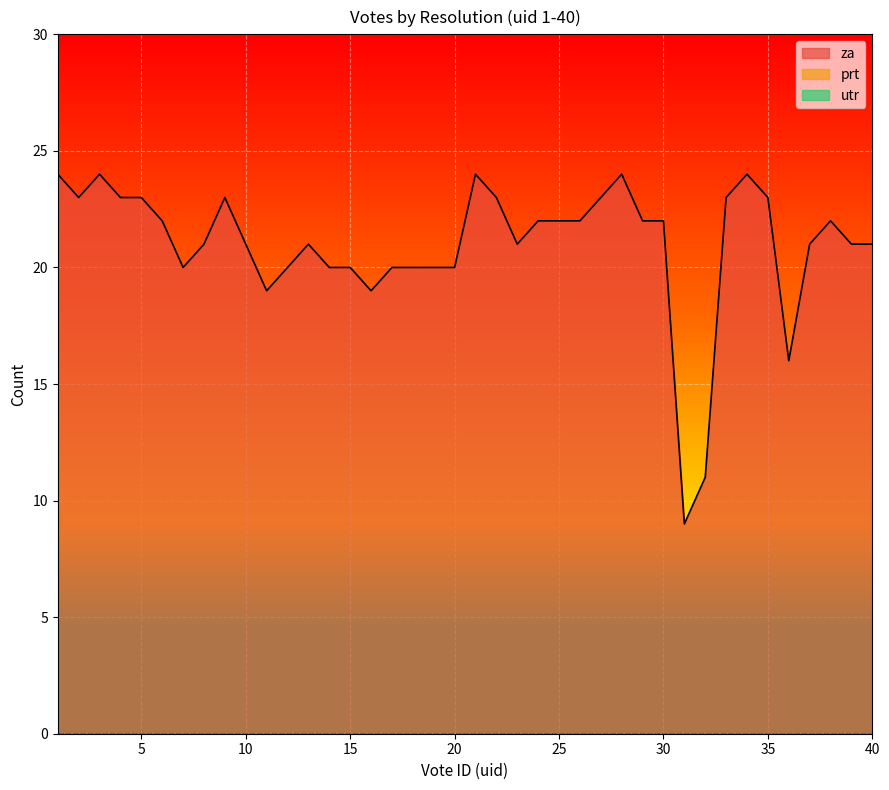

Rank the series at 9 from lowest to highest value.

prt, utr, za